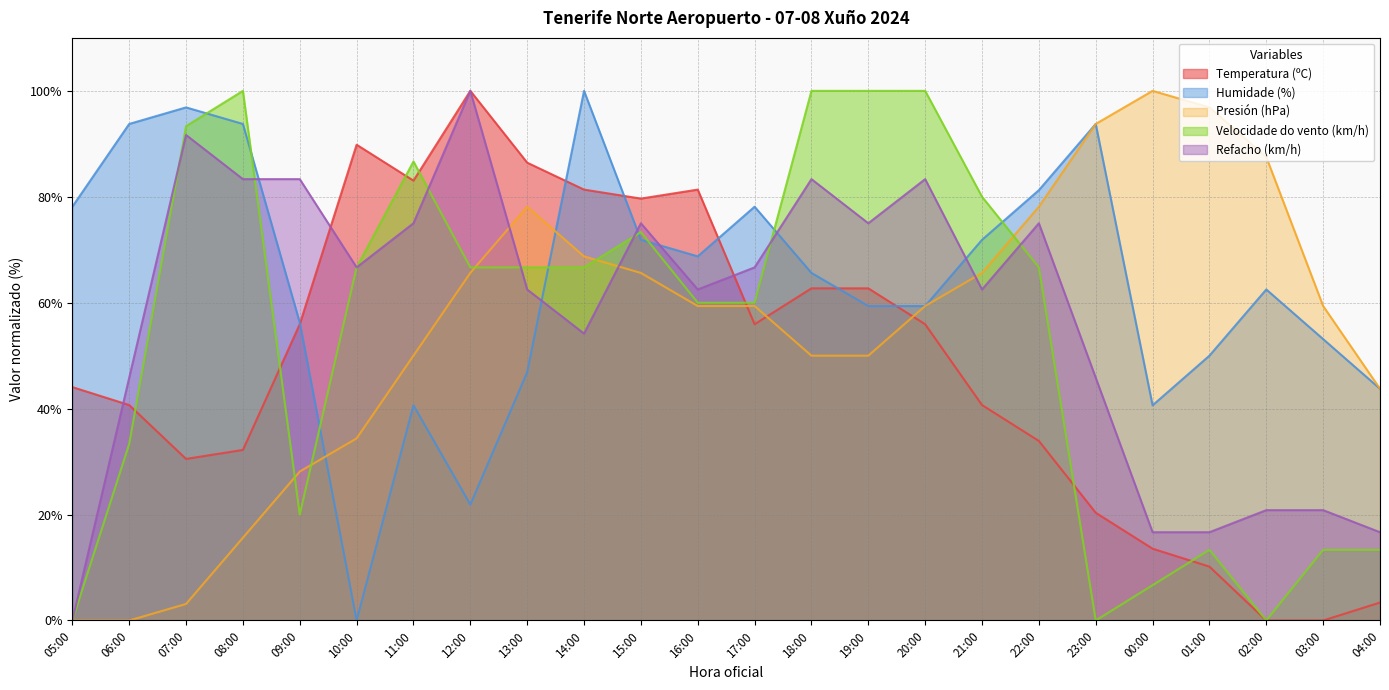

How many data points does each series have?

24